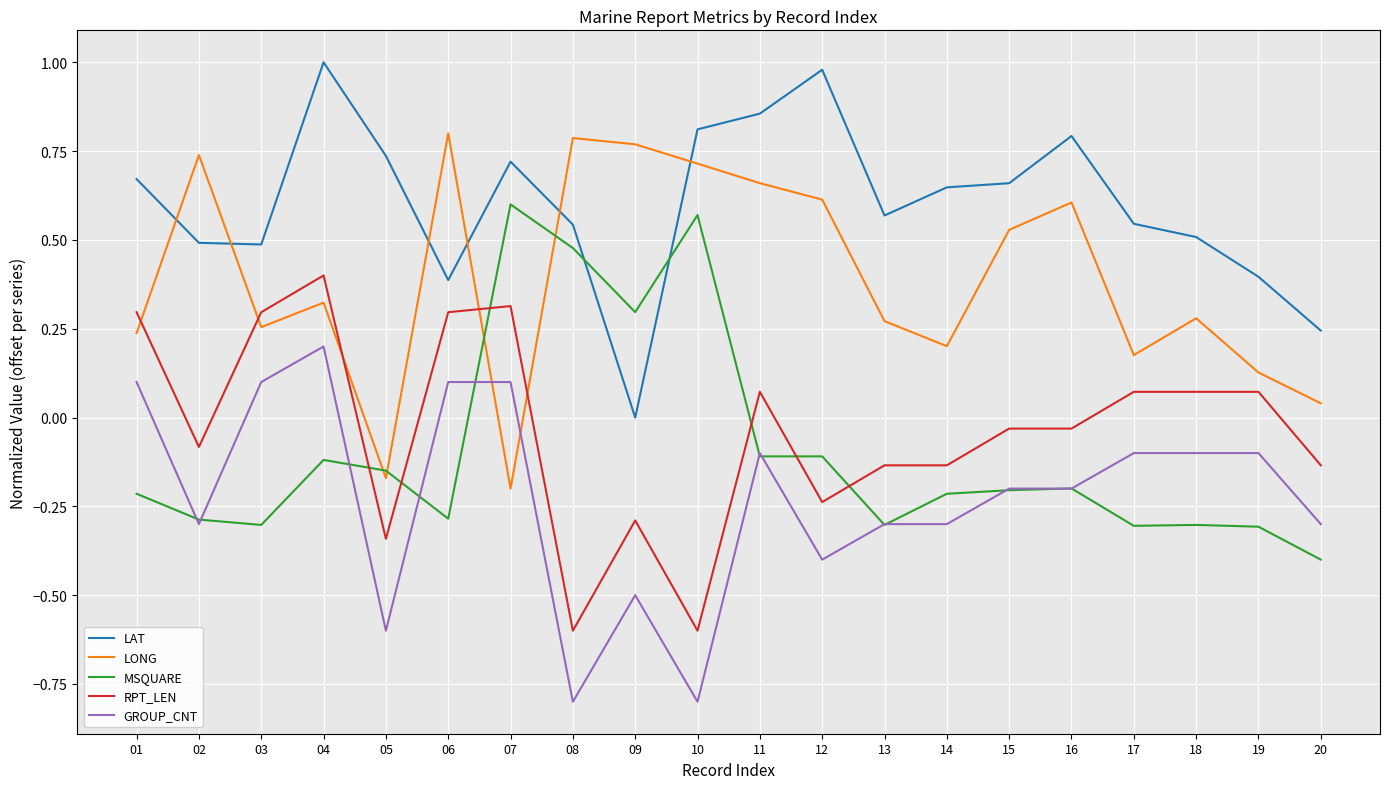

What is the difference between the highest and lowest values at 10?

1.6